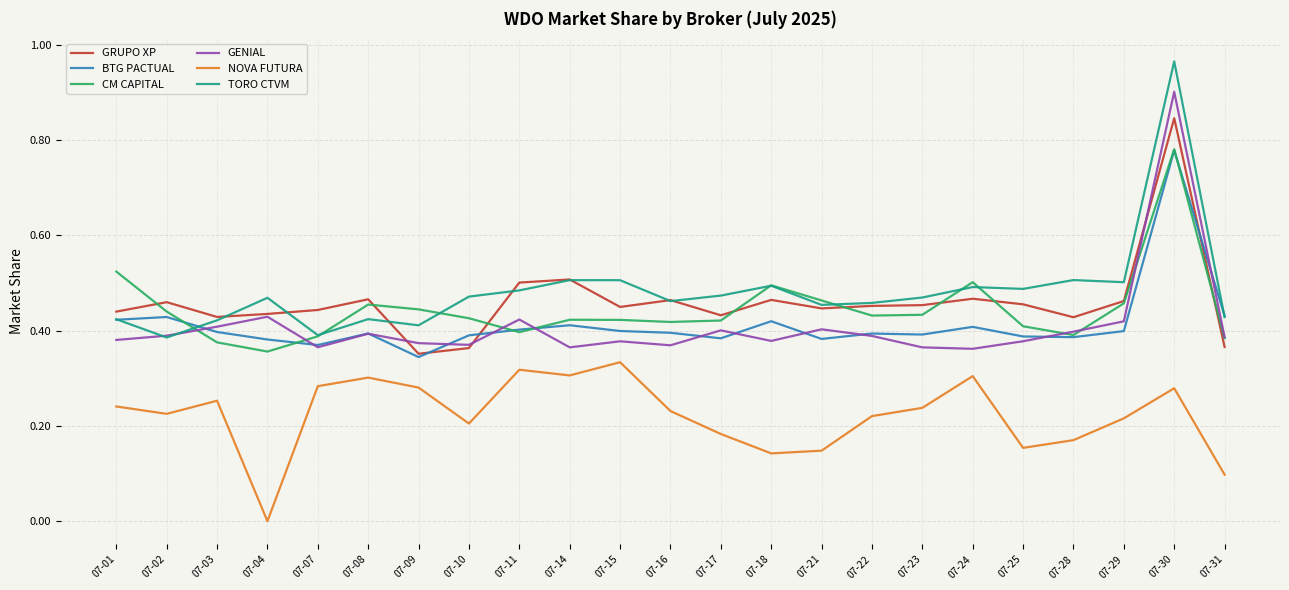

Where is the first local maximum for TORO CTVM?

07-04